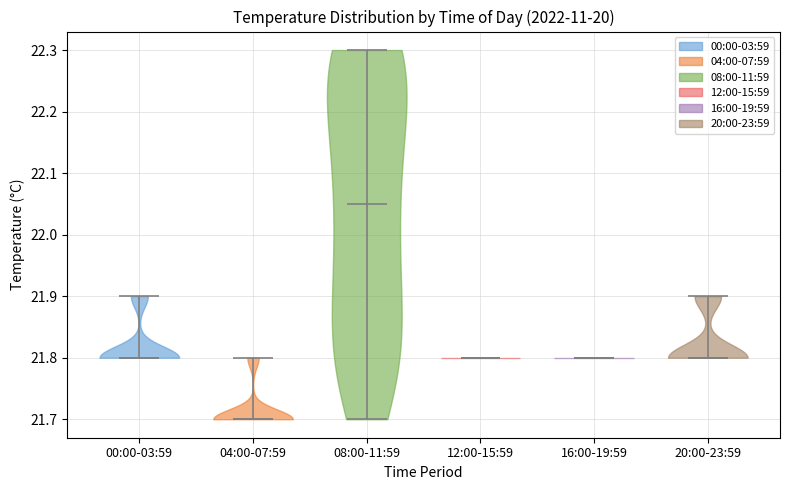

Reading left to right, read every violin against the y-axis: where its median line is, and the lowest and highest points it reaches. The values are not printed on the chart, so give them approximately, as read against the axis.

00:00-03:59: median line 21.80, lowest point 21.80, highest point 21.90
04:00-07:59: median line 21.70, lowest point 21.70, highest point 21.80
08:00-11:59: median line 22.05, lowest point 21.70, highest point 22.30
12:00-15:59: median line 21.80, lowest point 21.80, highest point 21.80
16:00-19:59: median line 21.80, lowest point 21.80, highest point 21.80
20:00-23:59: median line 21.80, lowest point 21.80, highest point 21.90